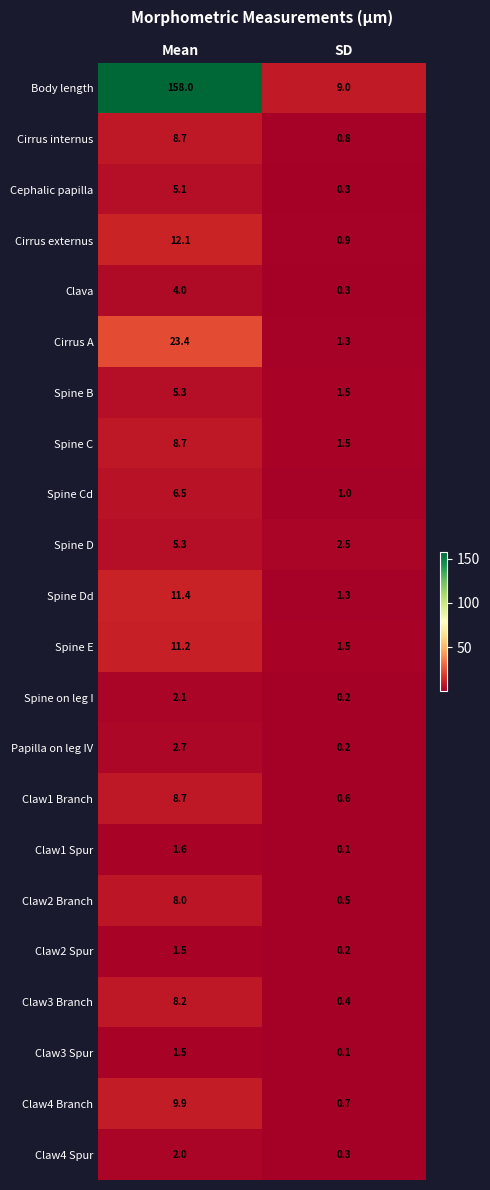

What is the smallest value displayed?

0.1